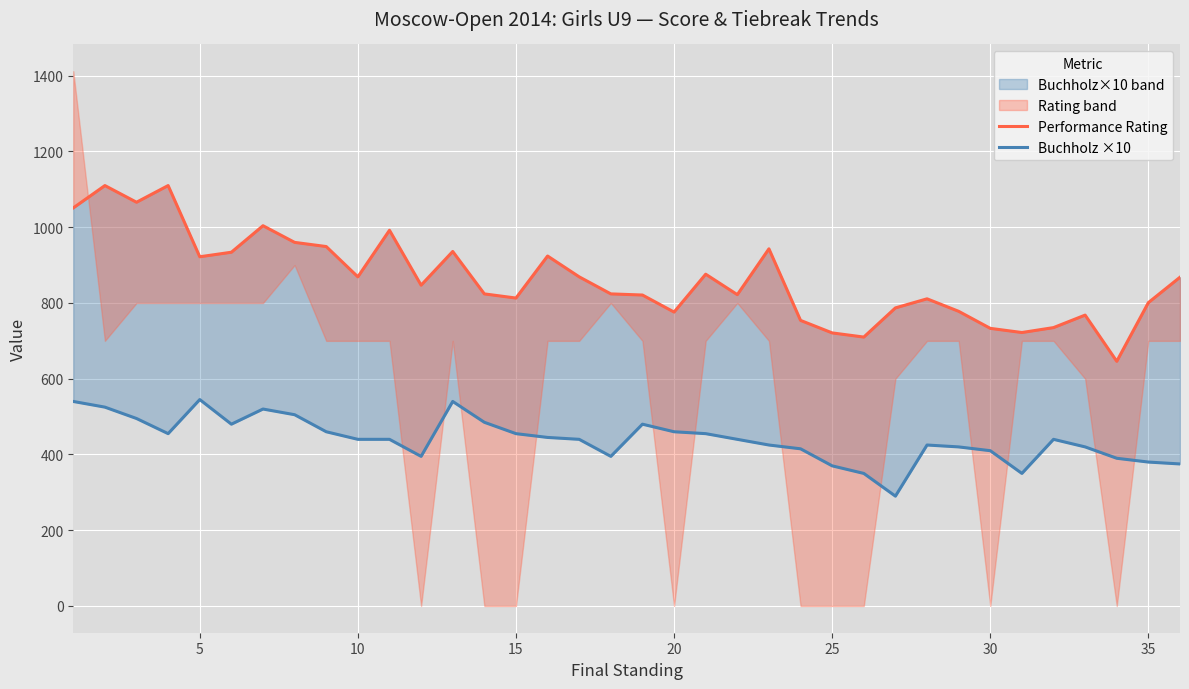

Reading left to right, what are all the values shown in this chart?

Performance Rating: 1051	1110	1066	1110	922	934	1004	960	949	869	992	847	936	824	813	924	869	824	821	776	876	822	943	754	721	710	787	811	778	733	722	735	768	646	801	868
Buchholz ×10: 540	525	495	455	545	480	520	505	460	440	440	395	540	485	455	445	440	395	480	460	455	440	425	415	370	350	290	425	420	410	350	440	420	390	380	375